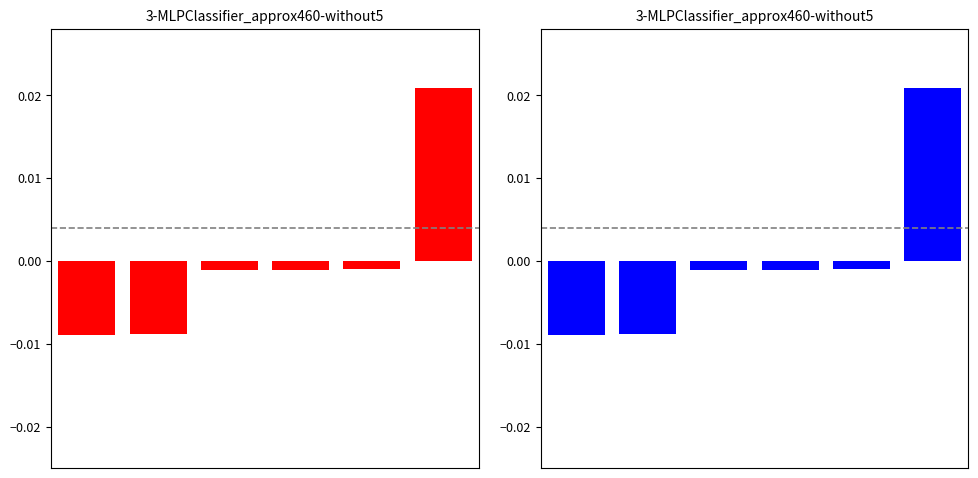

The id (blue) series shows -0.0 at 3. True or false?

False